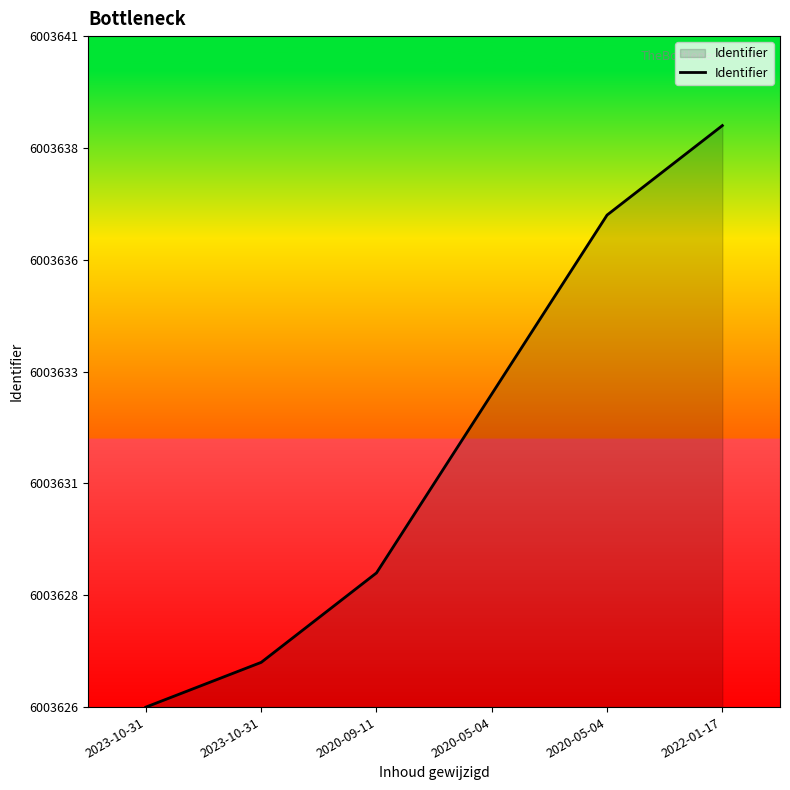

Rank the categories by value from lowest to highest.

2023-10-31, 2023-10-31, 2020-09-11, 2020-05-04, 2020-05-04, 2022-01-17